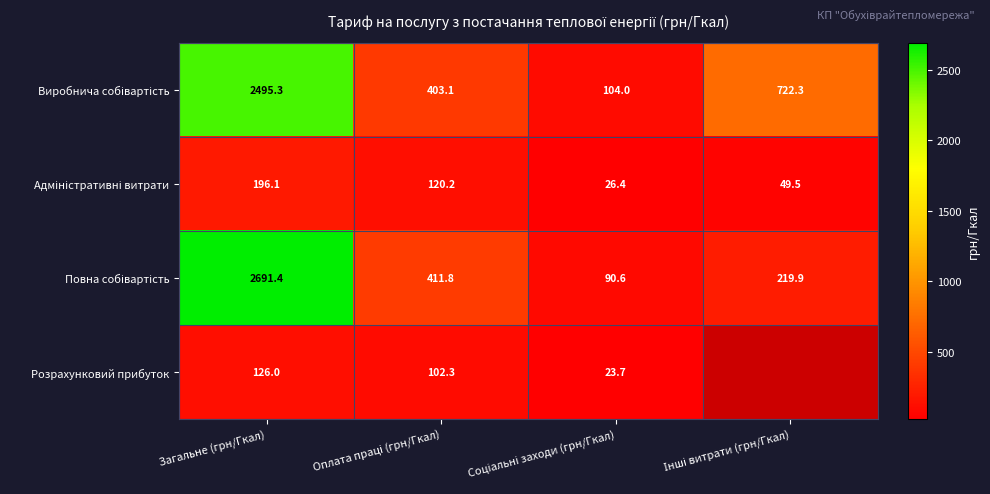

At which category is the sum across all series the highest?

Загальне (грн/Гкал)